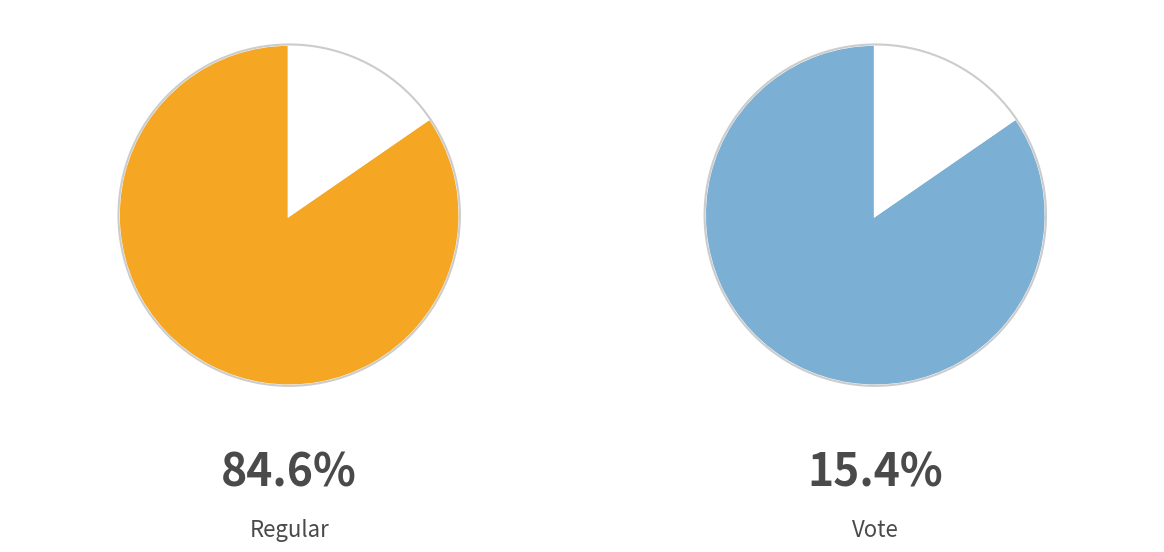

To the nearest percent, what is the difference between the Regular (io_index=11) and Vote (io_index=2) slice percentages?

69%